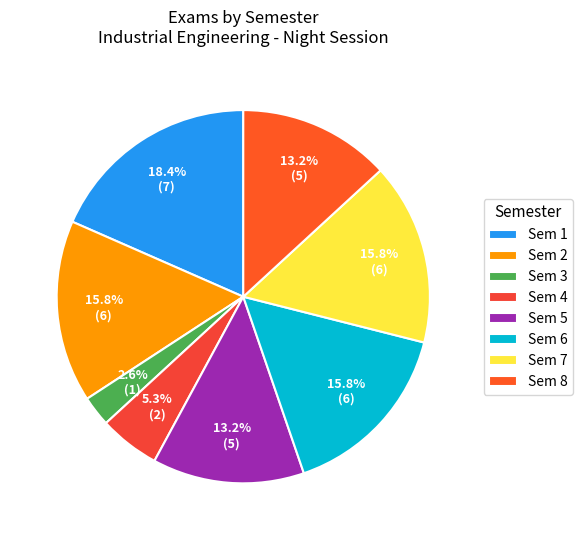

How many segments does this pie chart have?

8